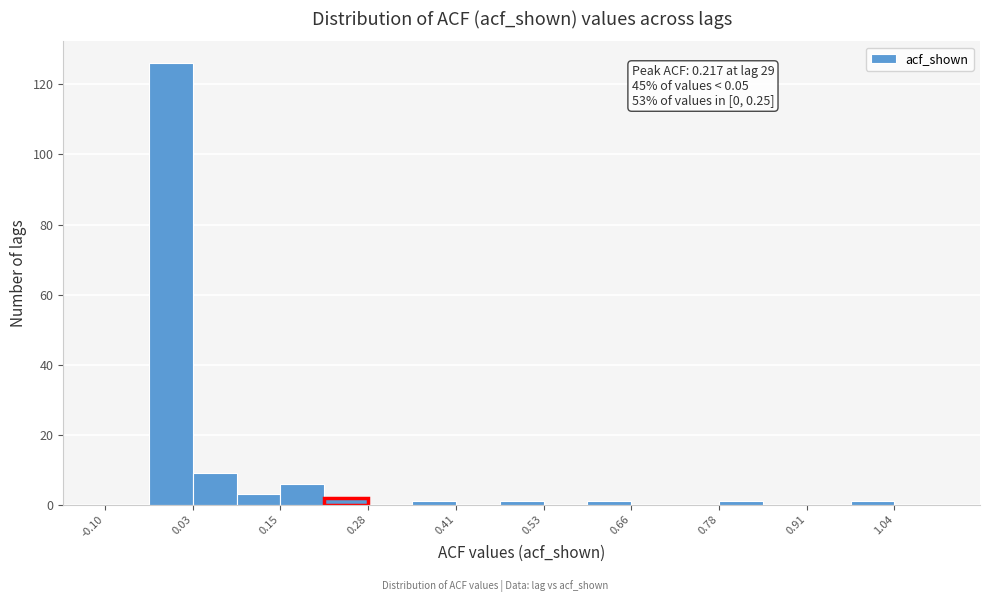

Around what value on the x-axis is the tallest bar? Give the approximate position of its centre, as read against the axis.

0.00